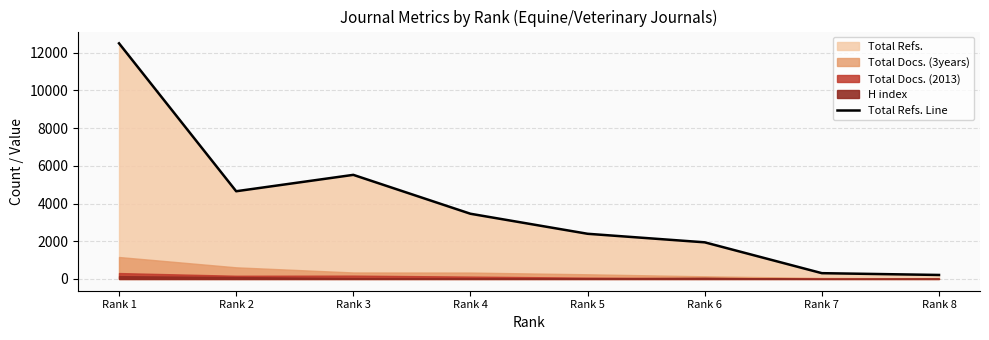

What is the difference between the maximum and minimum values?

12284